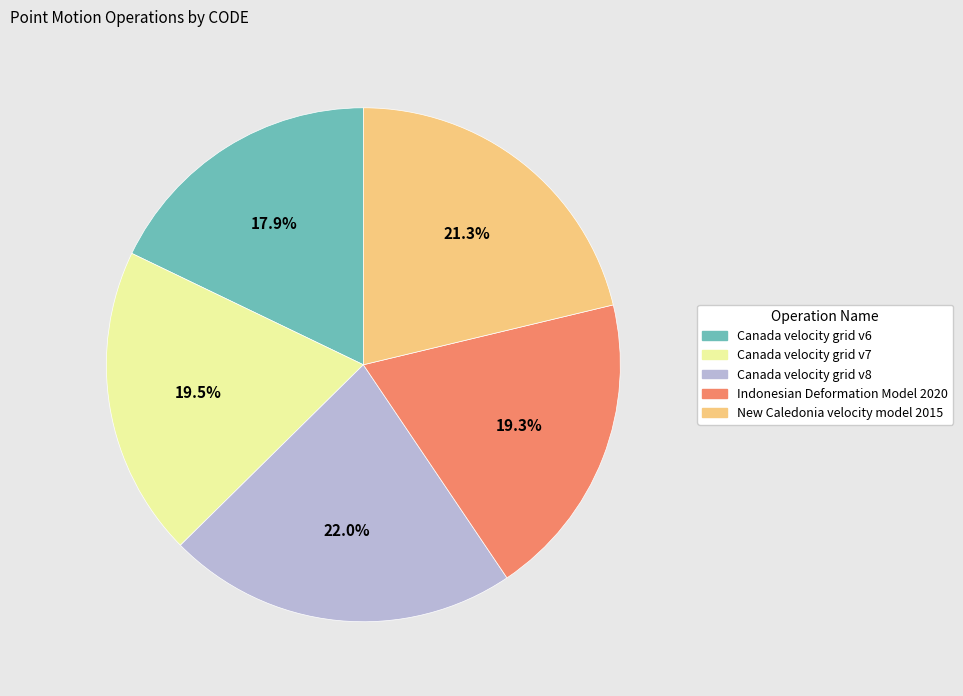

Does Canada velocity grid v7 account for over 50% of the chart?

No